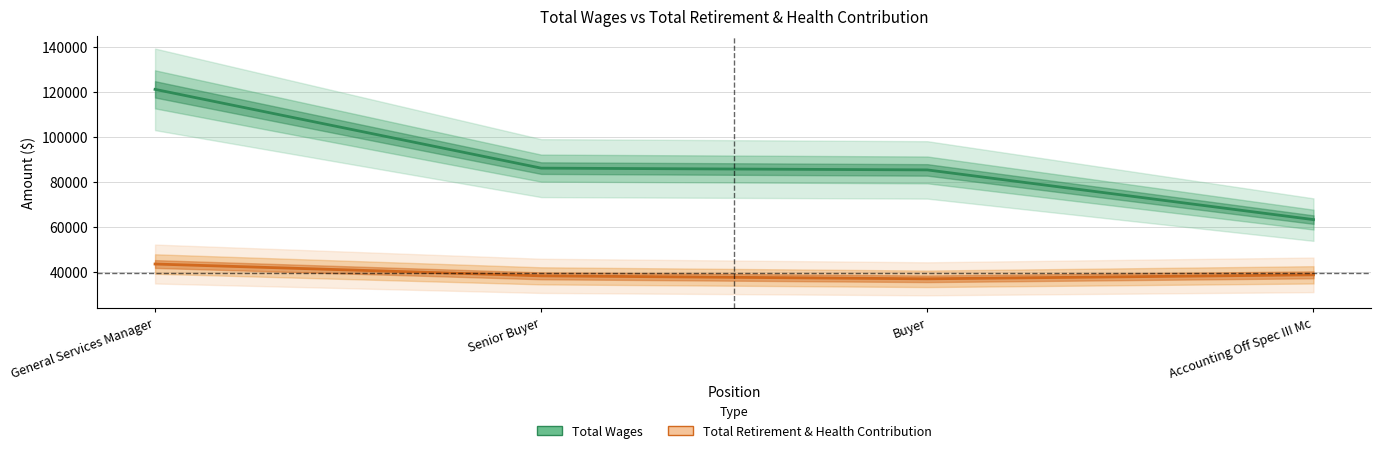

Which series changed the most between Senior Buyer and Accounting Off Spec III Mc?

Total Wages